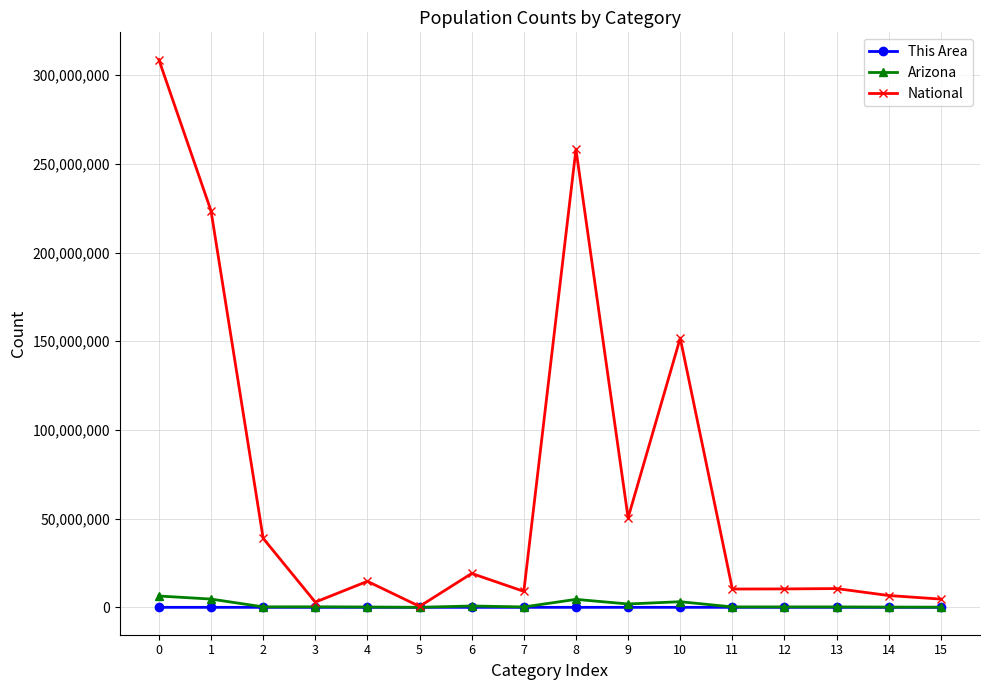

What is the sum of the National values at 11 and 0?

319064965